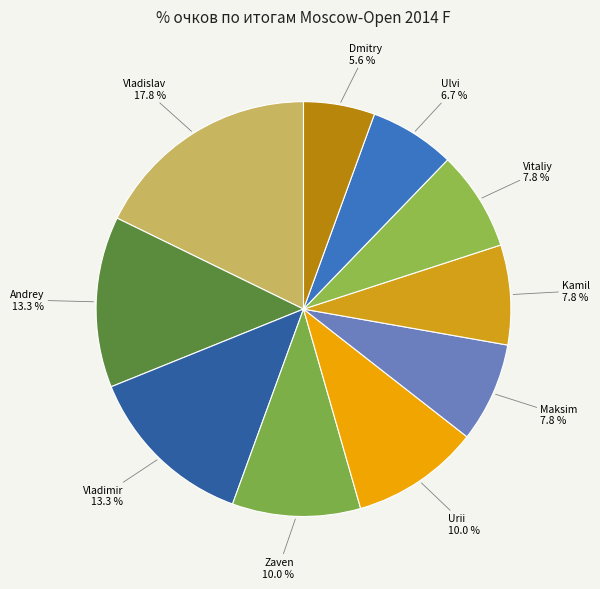

How many slices are in this pie chart?

10